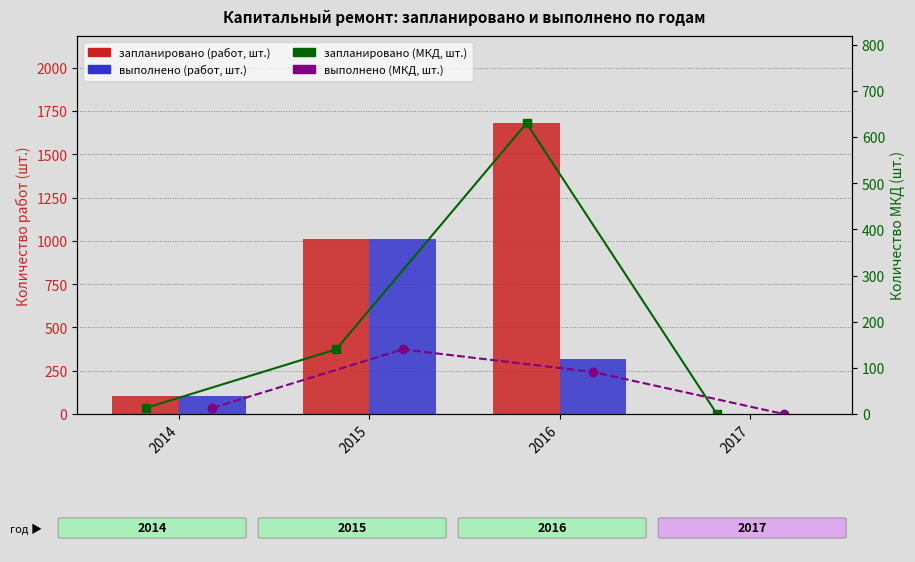

What is the difference between the запланировано (работ, шт.) values at 2017 and 2014?

105